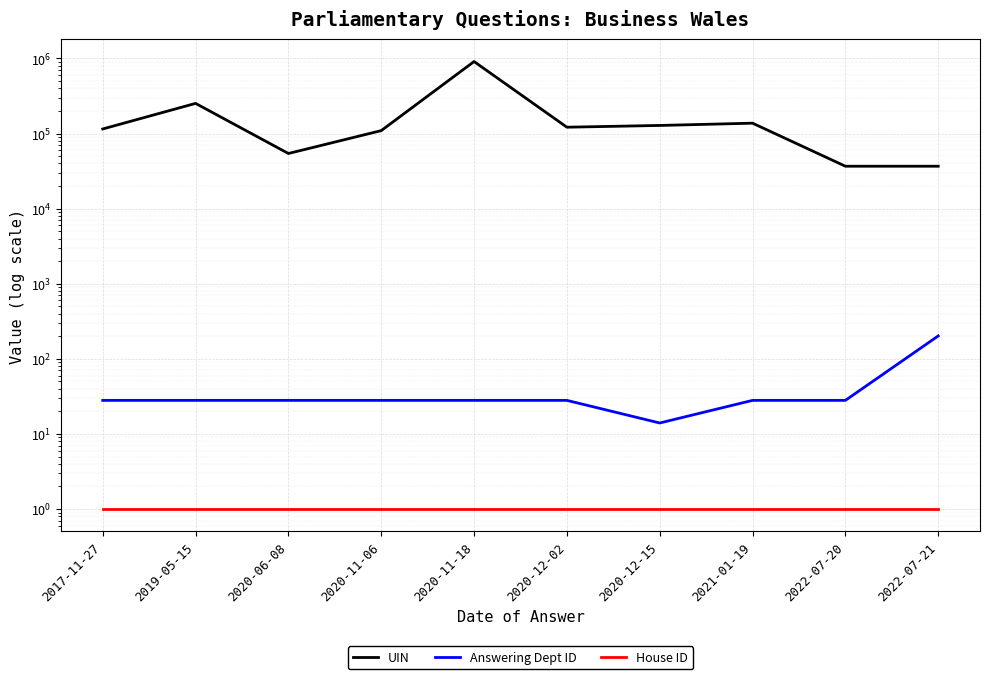

True or false: House ID and UIN cross at least once.

False